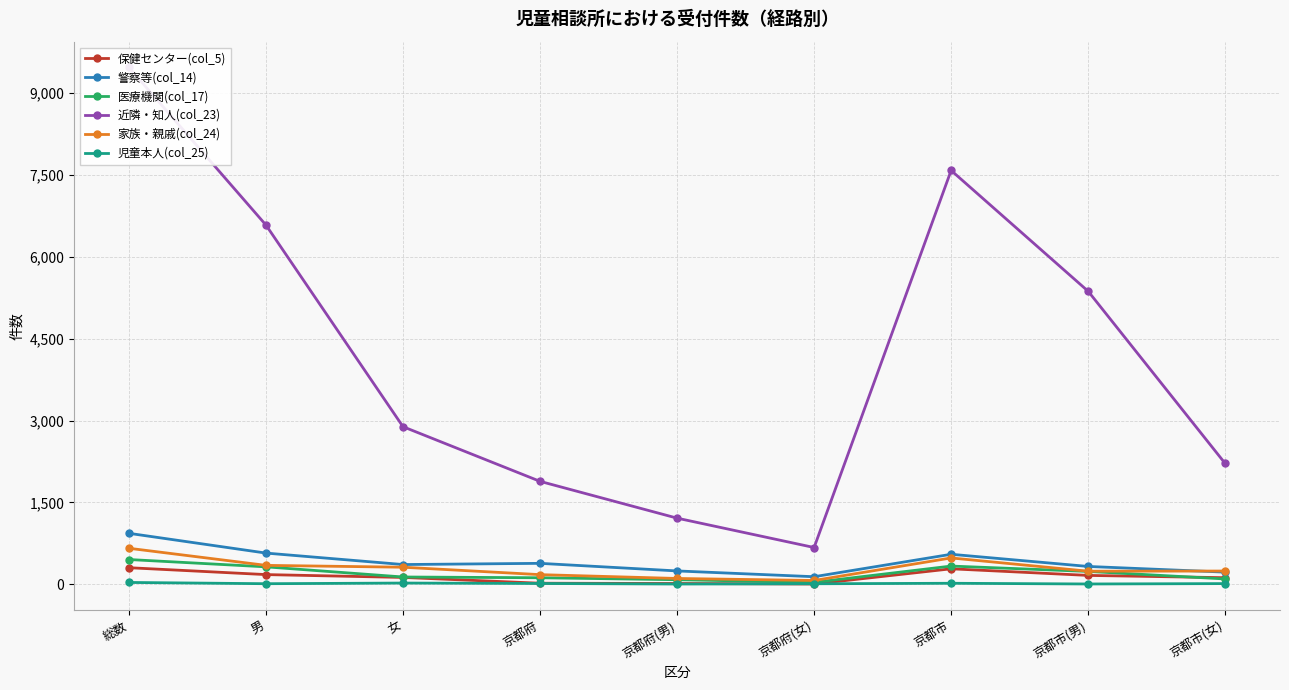

Where does the 家族・親戚(col_24) series first go above 243?

総数